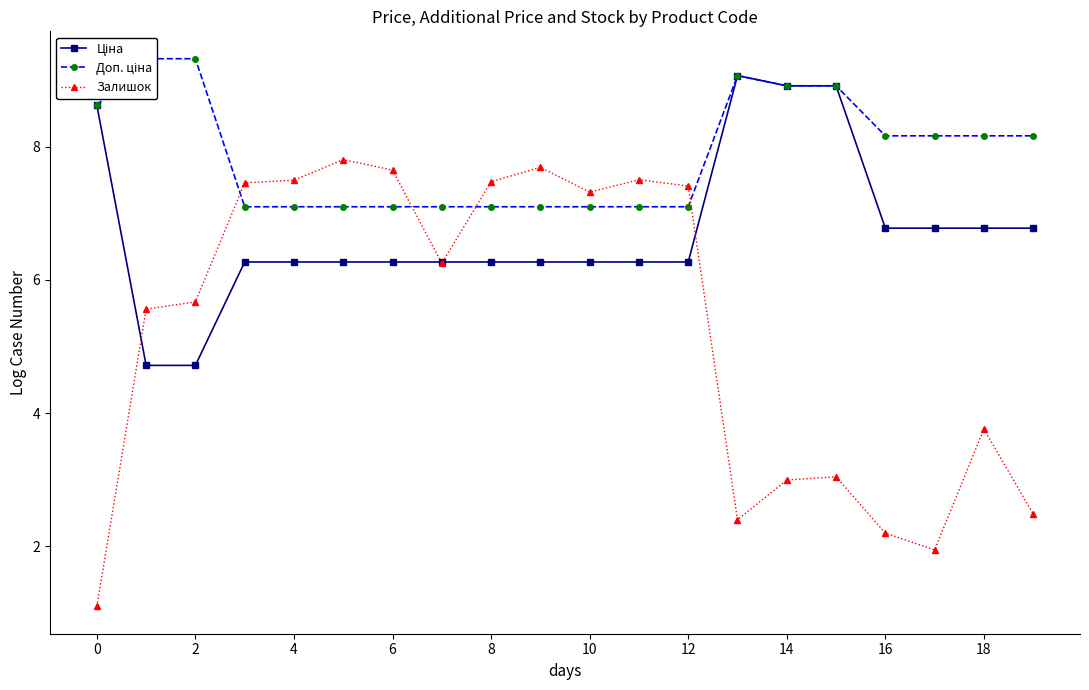

Between 18 and 19, which series saw the biggest shift?

Залишок